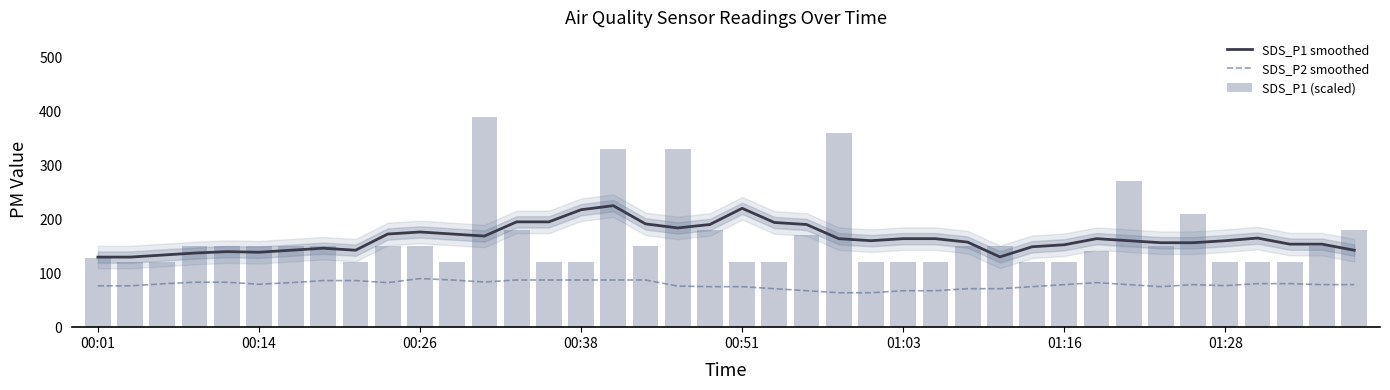

True or false: SDS_P1 smoothed and SDS_P2 smoothed cross at least once.

False